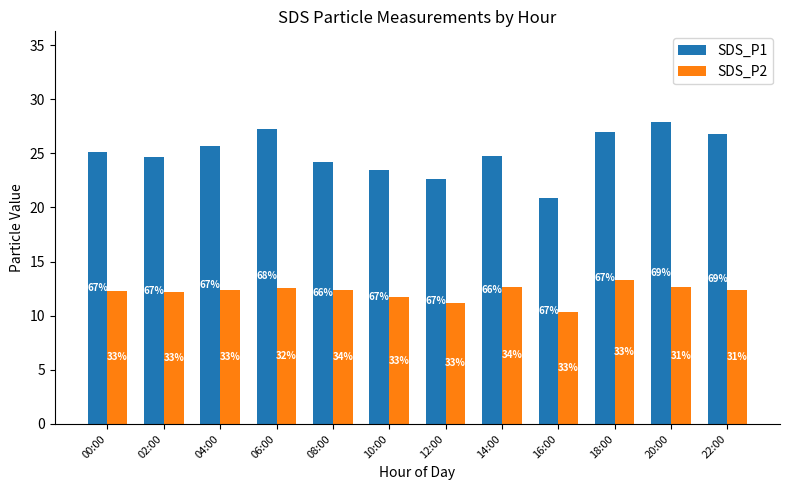

What is the label of the 2nd bar from the left?

02:00